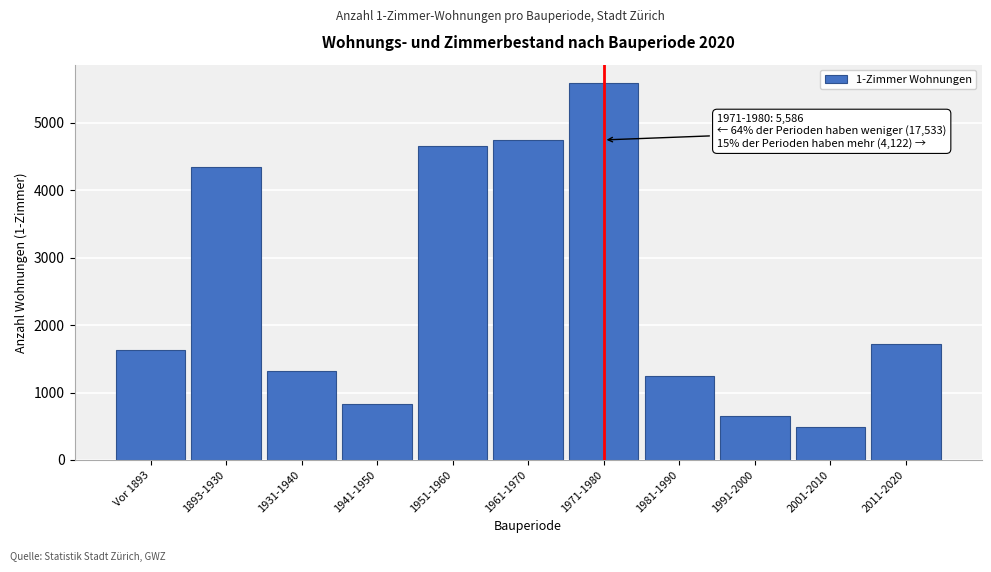

Reading right to left, transcribe all the data shown in this chart.

2011-2020=1723	2001-2010=493	1991-2000=659	1981-1990=1247	1971-1980=5586	1961-1970=4752	1951-1960=4663	1941-1950=826	1931-1940=1321	1893-1930=4342	Vor 1893=1629